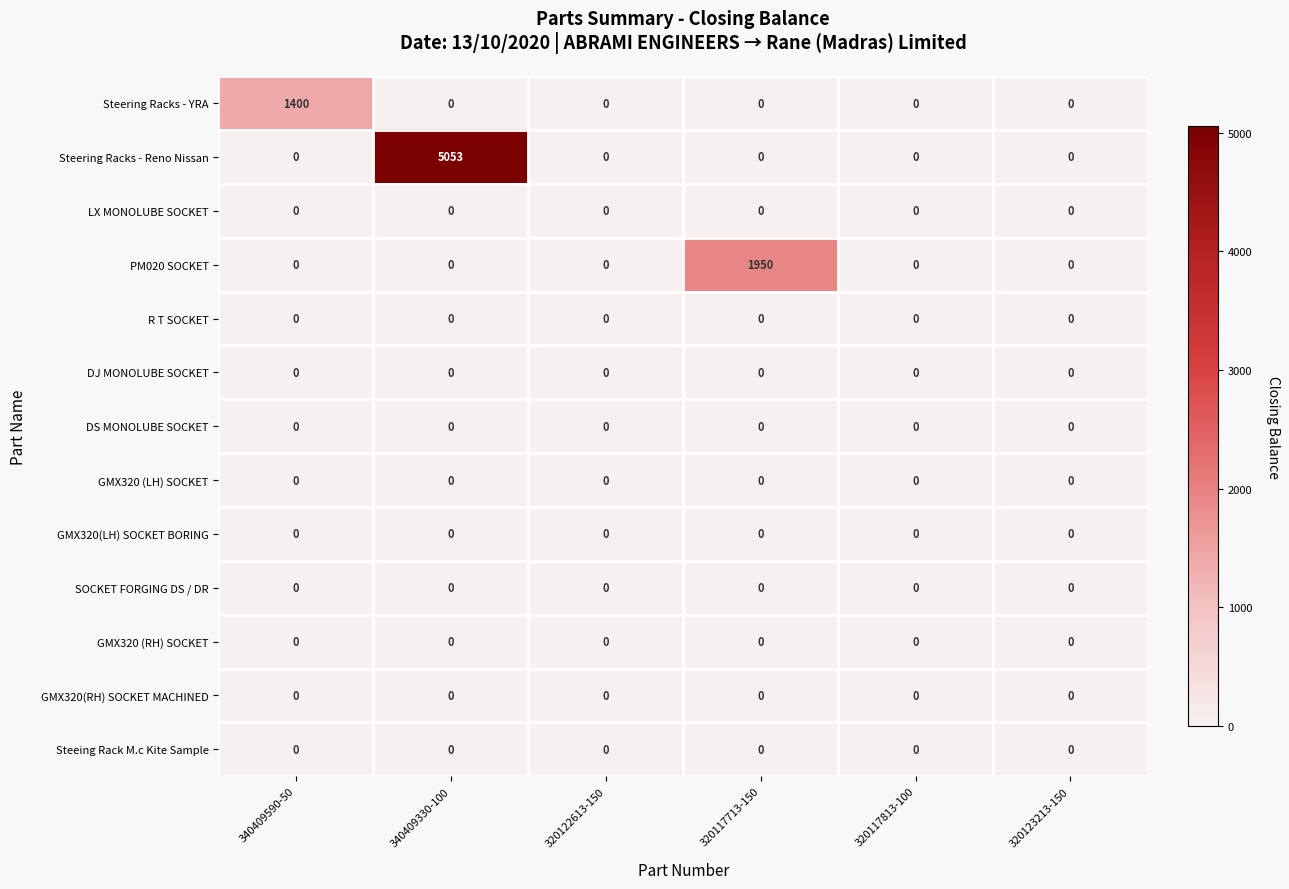

What is the total value across all series at 340409590-50?

1400